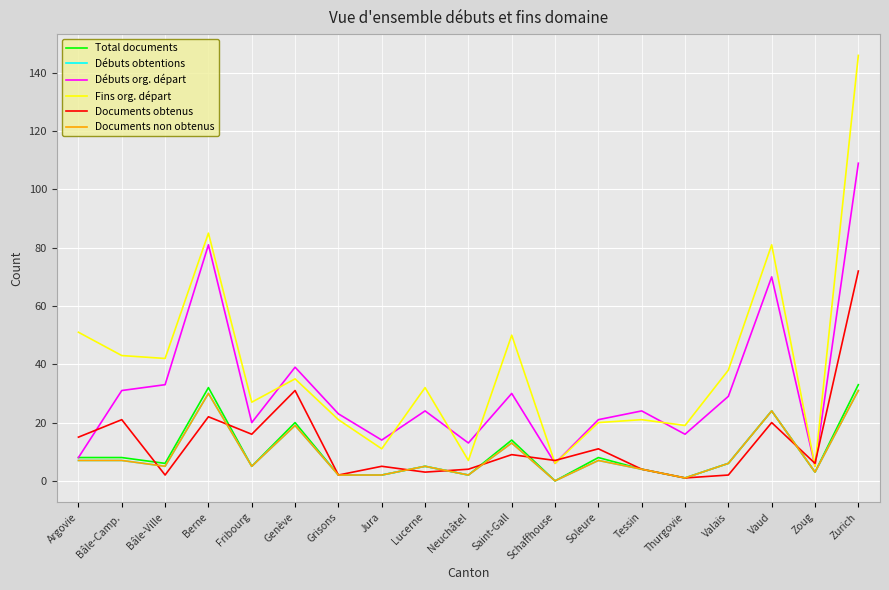

What is the total value across all series at Zoug?

25